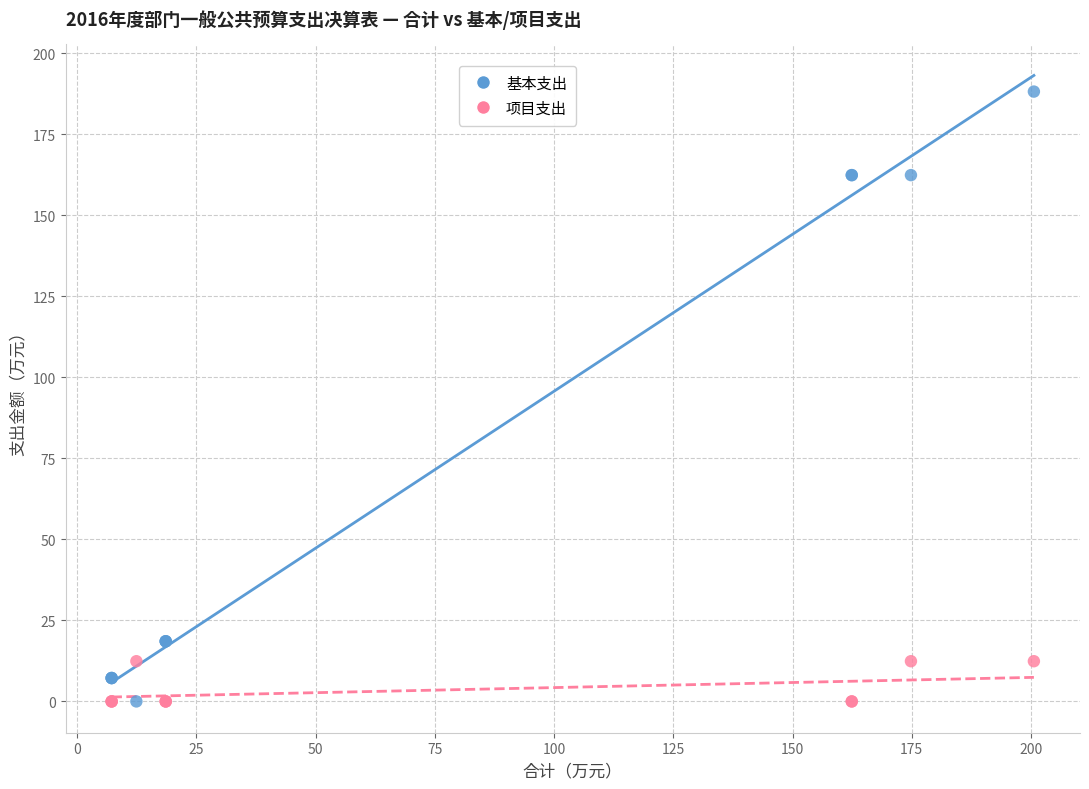

Which series reaches the maximum Y coordinate?

基本支出